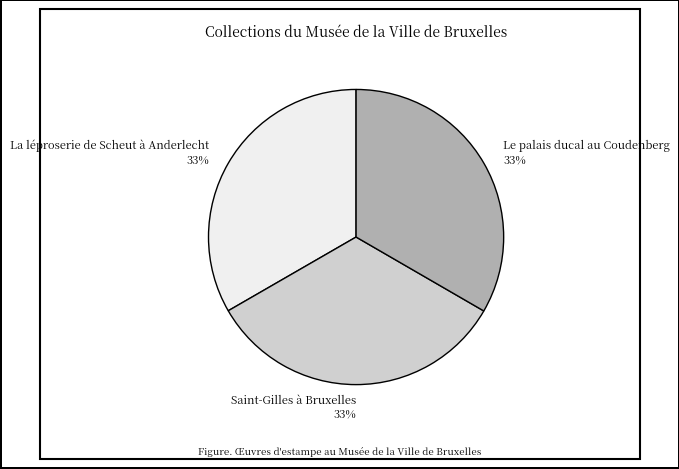

How many segments does this pie chart have?

3